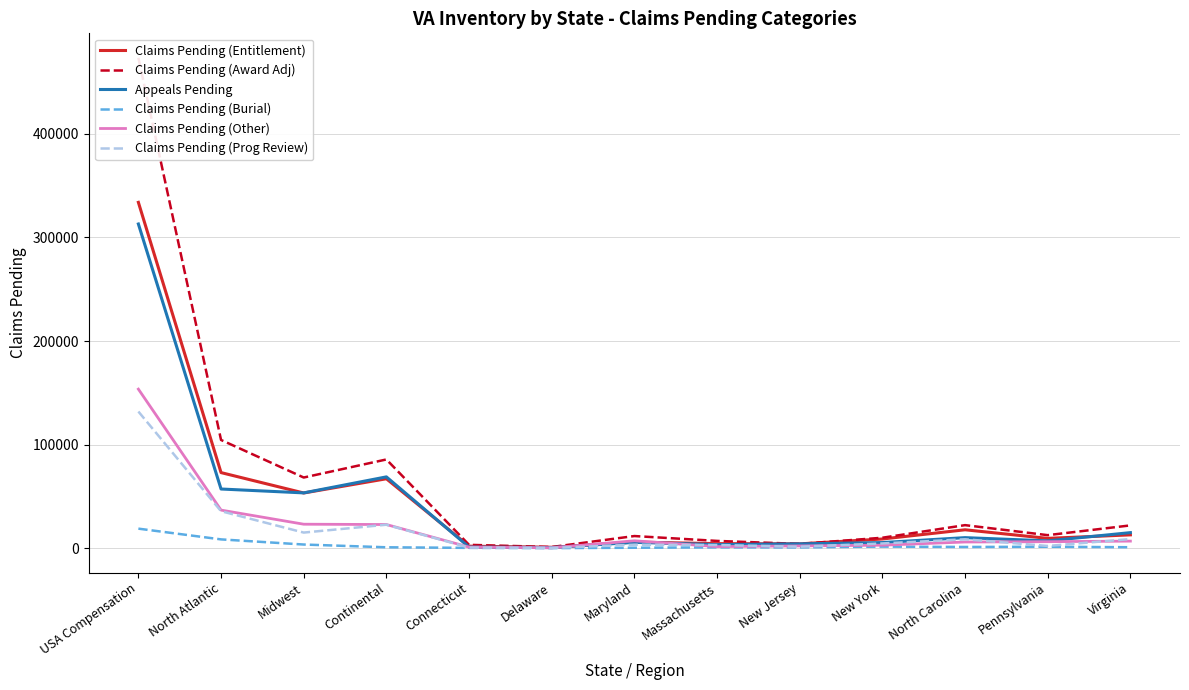

Where is the first local minimum for Claims Pending (Prog Review)?

Midwest